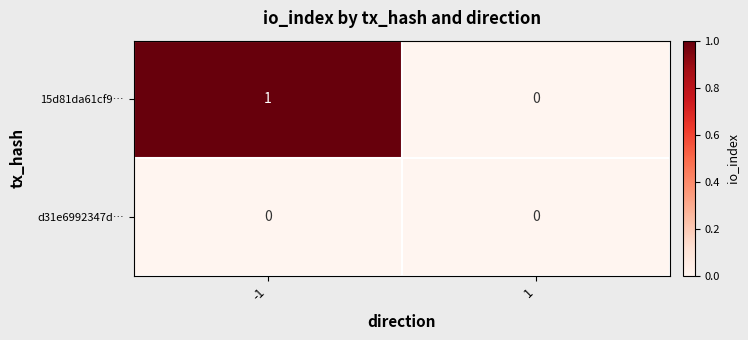

True or false: 15d81da61cf9… has a value of 0 at 1.

True